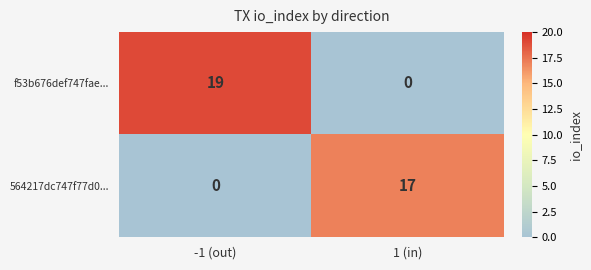

The value of 564217dc747f77d0... at 1 (in) is 17. True or false?

True